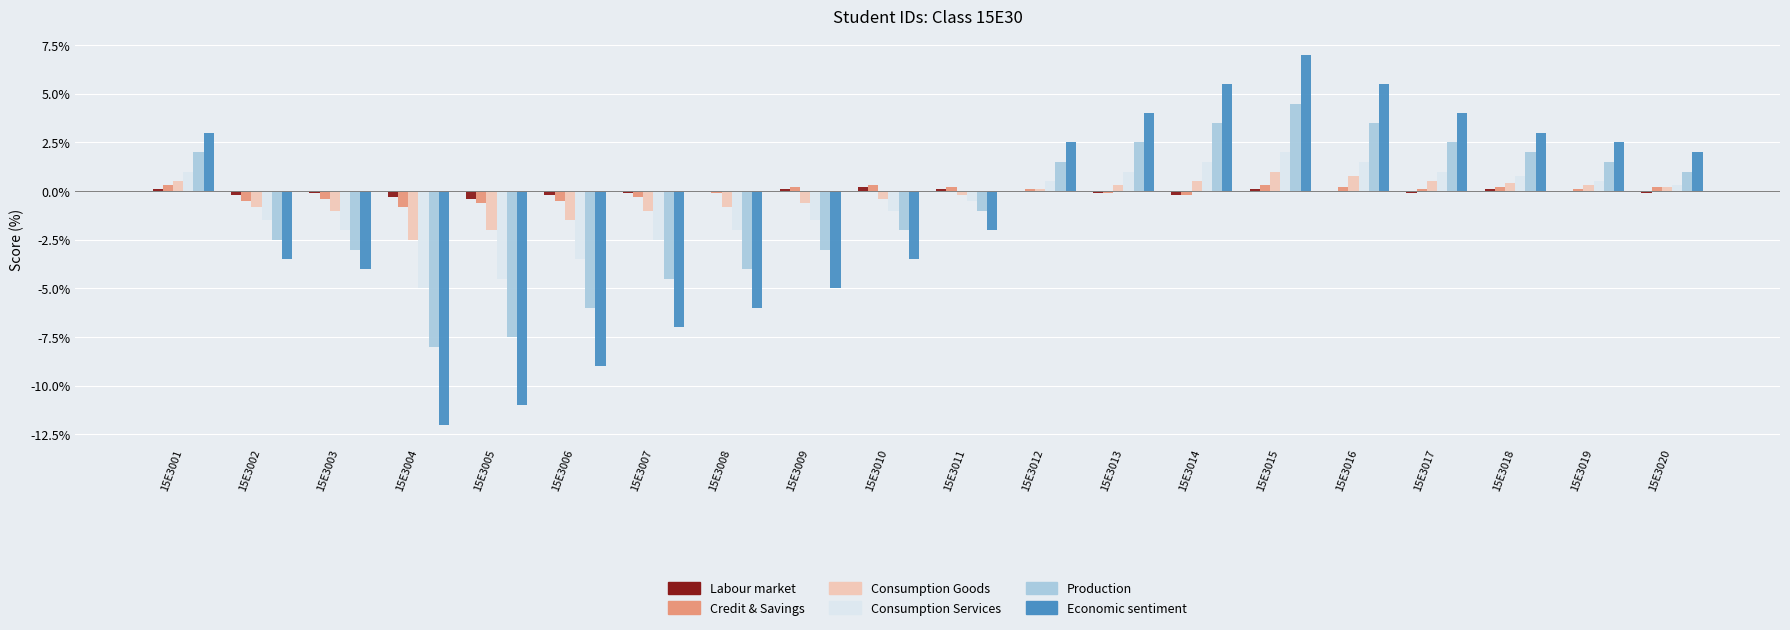

What is the sum of all Consumption Services values?

-13.9